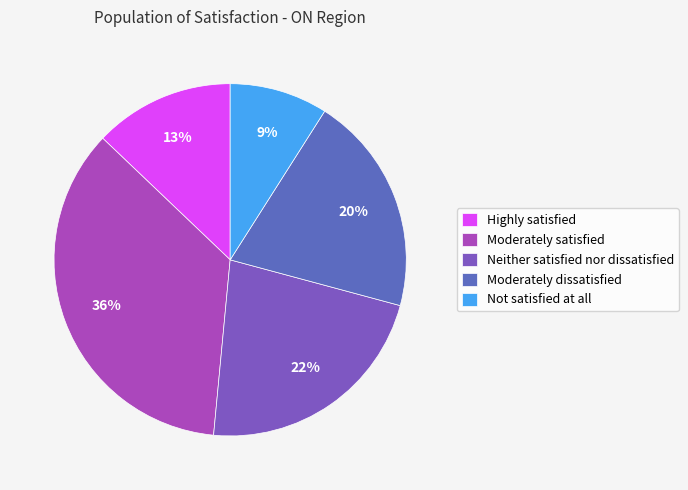

Is it true that Highly satisfied is 13% of the pie?

True